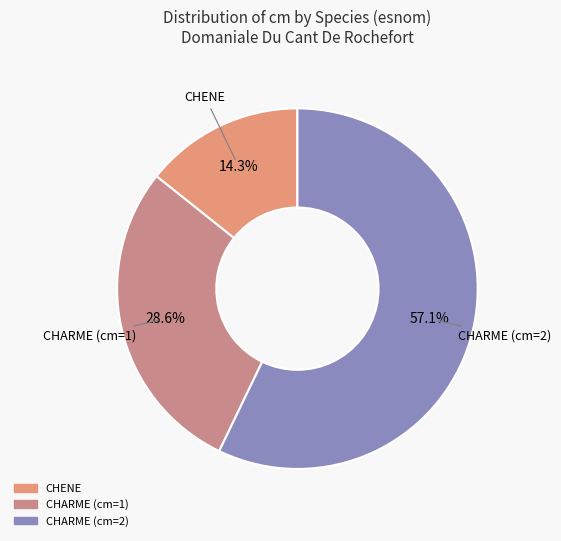

How many segments does this pie chart have?

3